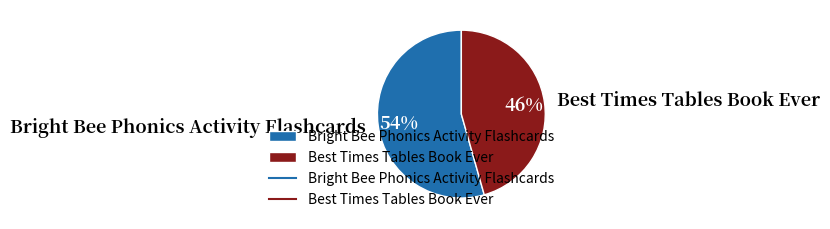

What percentage is the Best Times Tables Book Ever slice, to the nearest percent?

46%